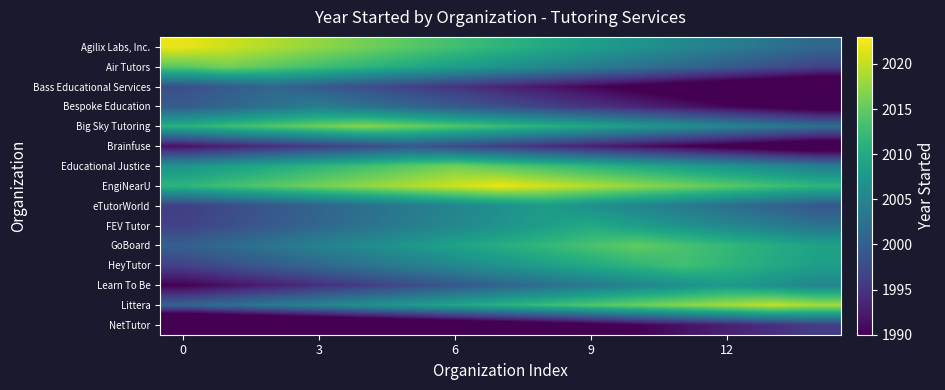

At which category is the sum across all series the highest?

7